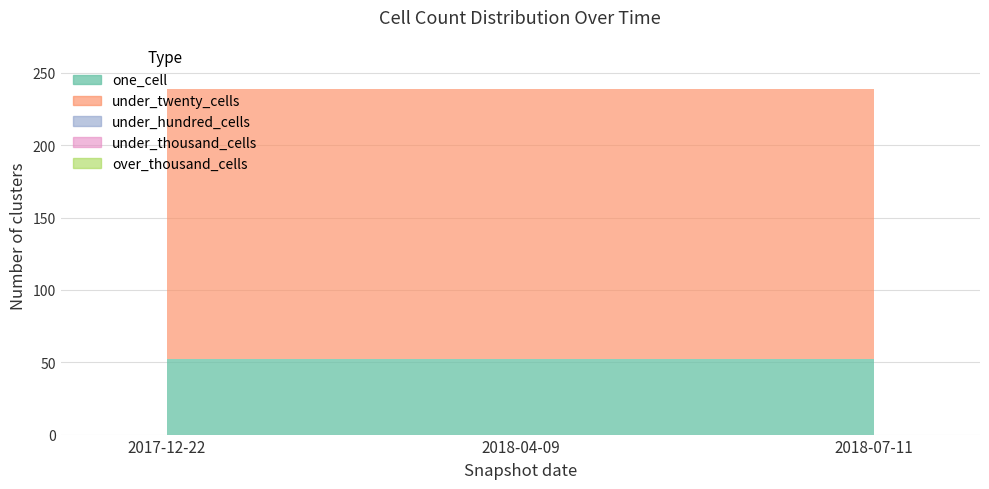

At which category is the sum across all series the highest?

2017-12-22